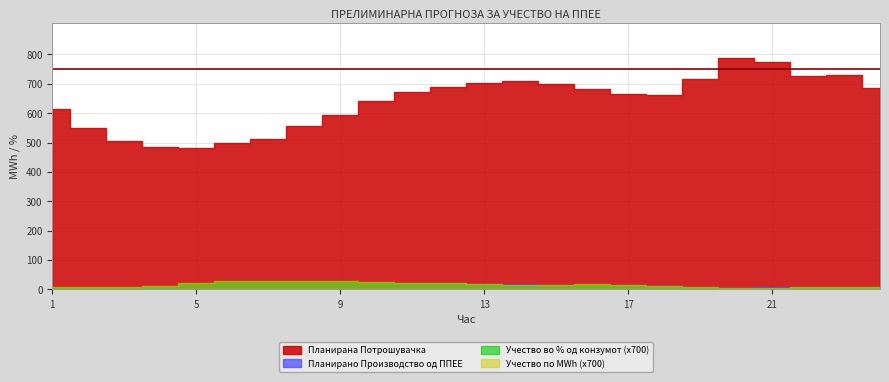

At 17, list the series in order from largest to smallest.

Планирана Потрошувачка, Планирано Производство од ППЕЕ, Учество во % од конзумот, Учество по MWh